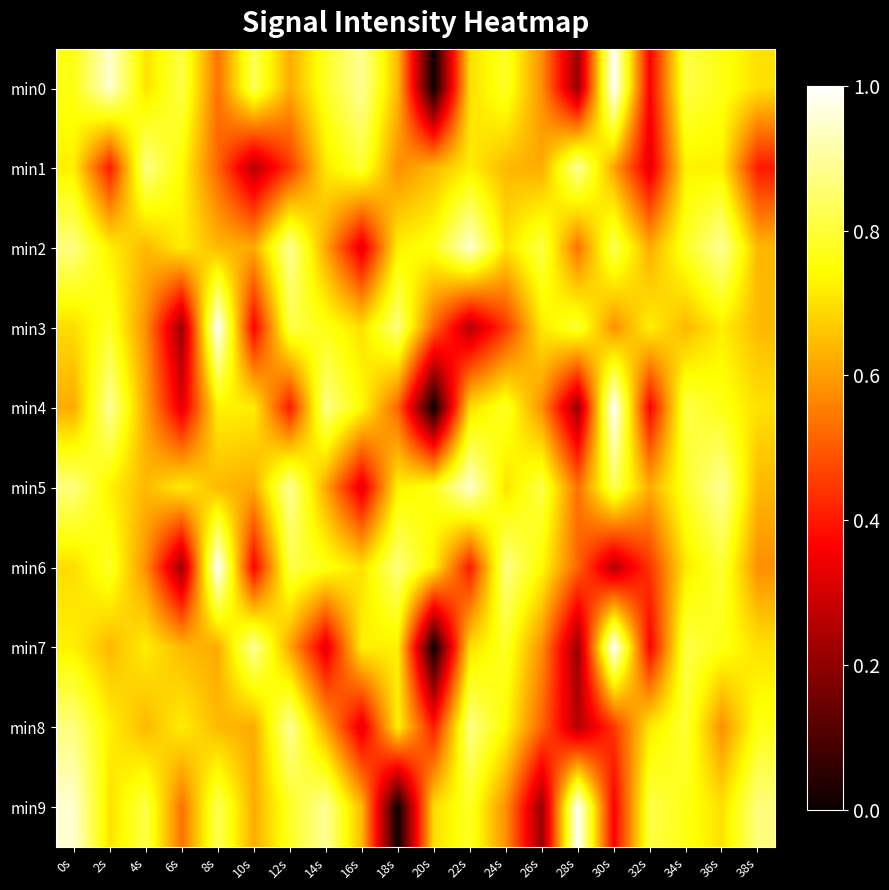

What is the difference between the highest and lowest values at 14s?

0.6